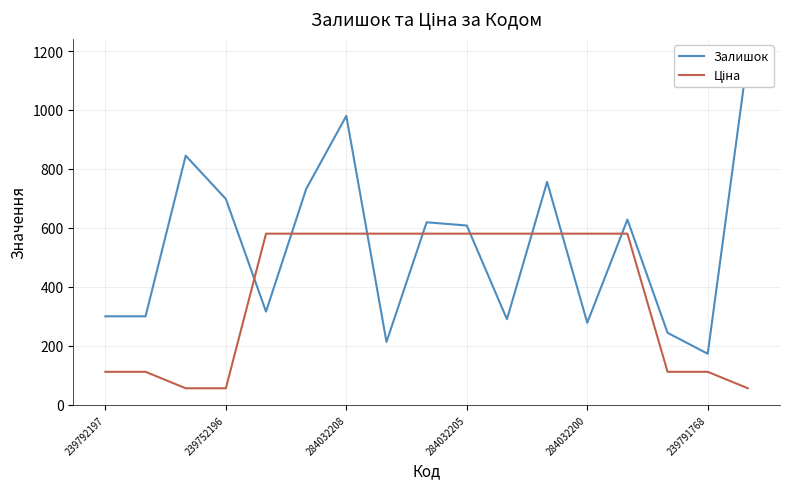

Between 284032208 and 239791768, which is larger?

284032208